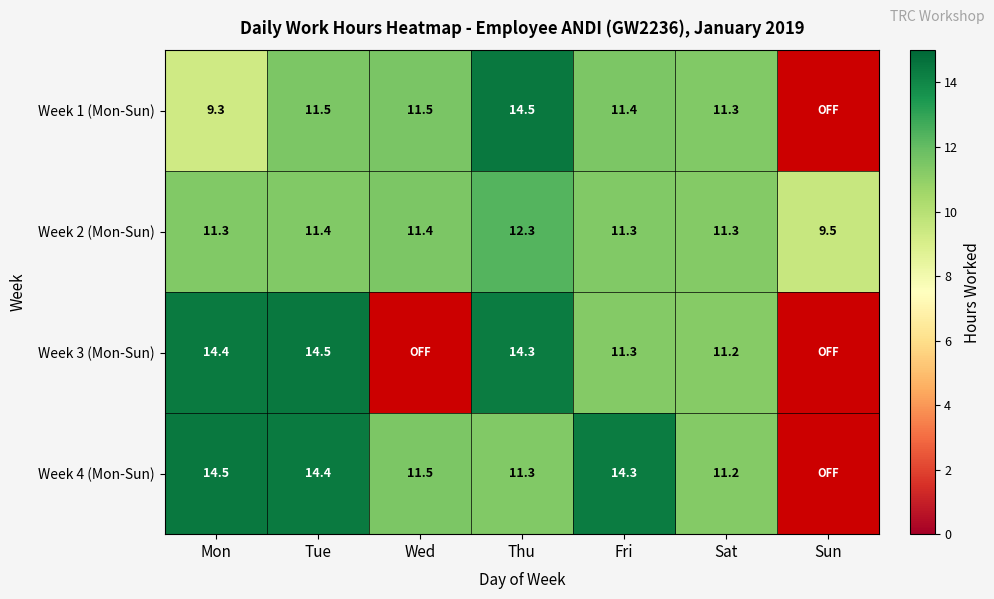

At Thu, list the series in order from largest to smallest.

Week 1 (Mon-Sun), Week 3 (Mon-Sun), Week 2 (Mon-Sun), Week 4 (Mon-Sun)